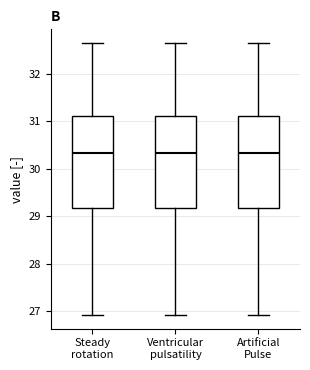

Reading left to right, transcribe this box plot: for each box, give where its median line is, the range the box spans, and where its two whiskers end, as read against the y-axis. The values are not printed on the chart, so give them approximately, as read against the axis.

Steady rotation: median 30.3, box 29.2 to 31.1, whiskers 26.9 to 32.7
Ventricular pulsatility: median 30.3, box 29.2 to 31.1, whiskers 26.9 to 32.7
Artificial Pulse: median 30.3, box 29.2 to 31.1, whiskers 26.9 to 32.7